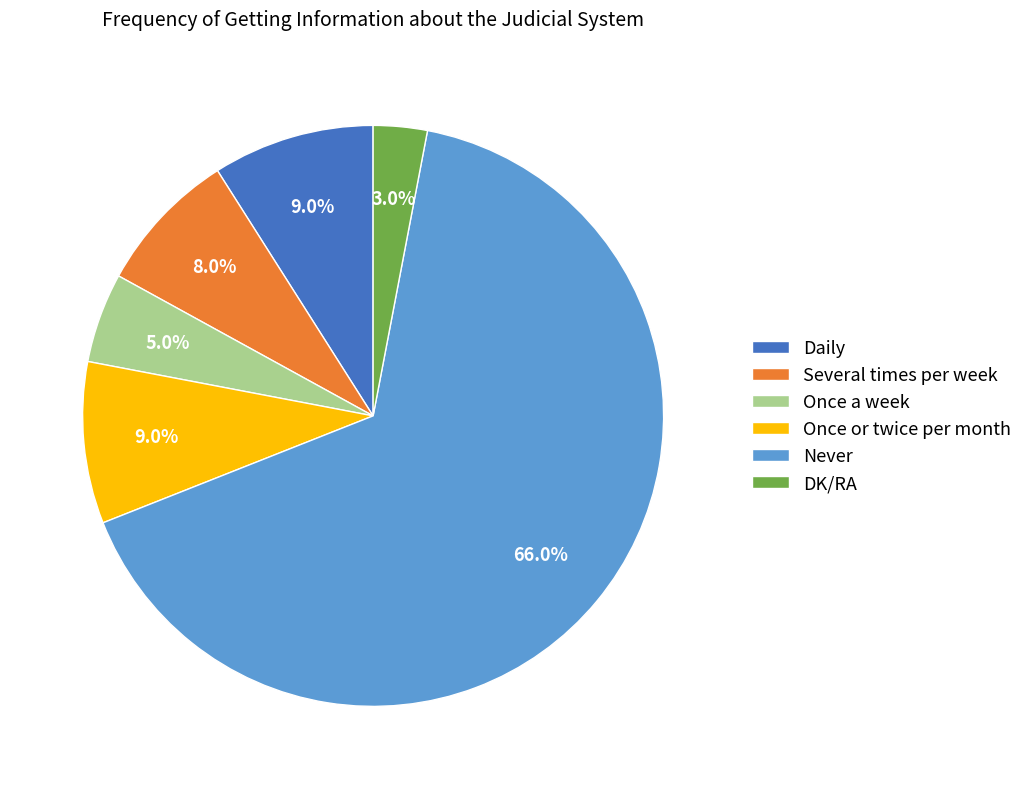

How many segments does this pie chart have?

6